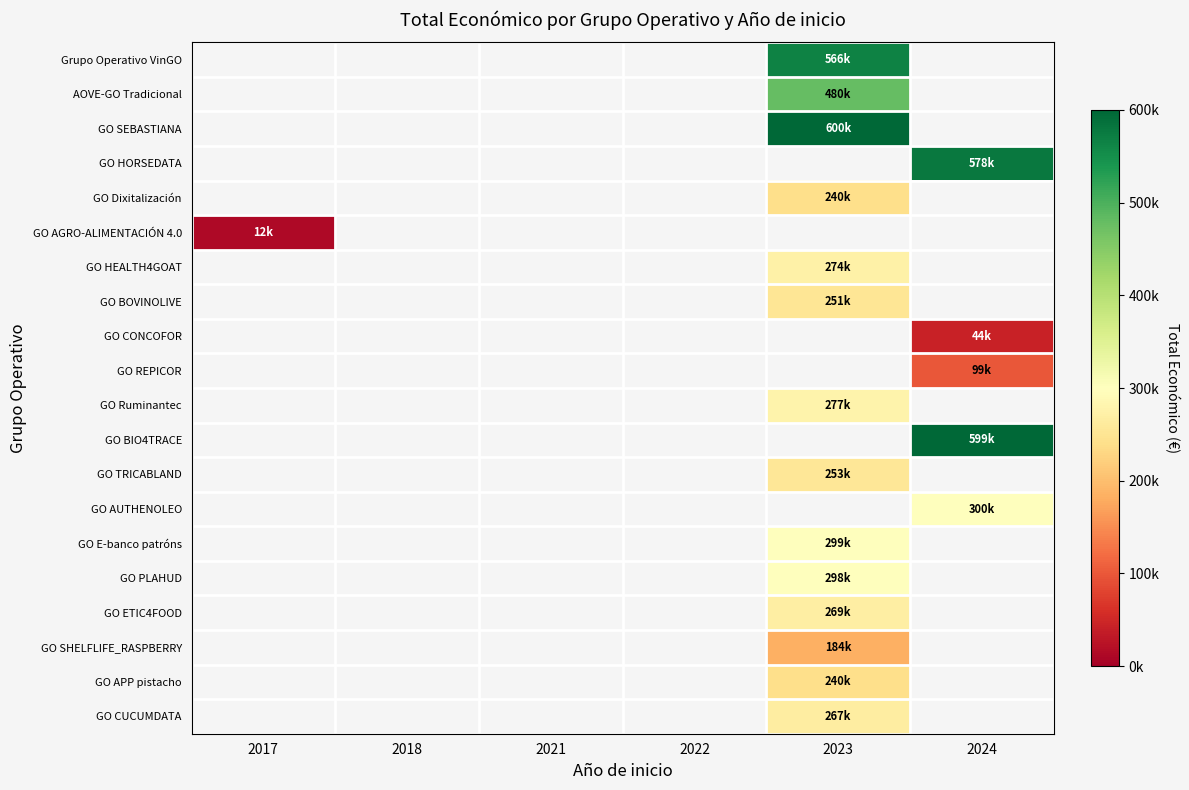

What is the greatest value displayed?

599754.0